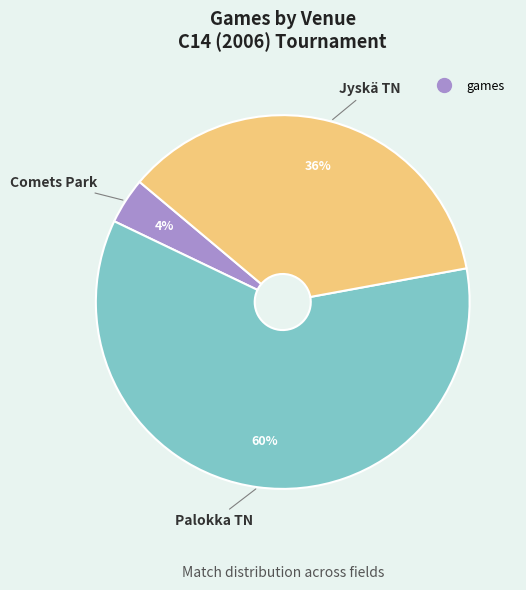

To the nearest percent, what is the average slice percentage?

33%